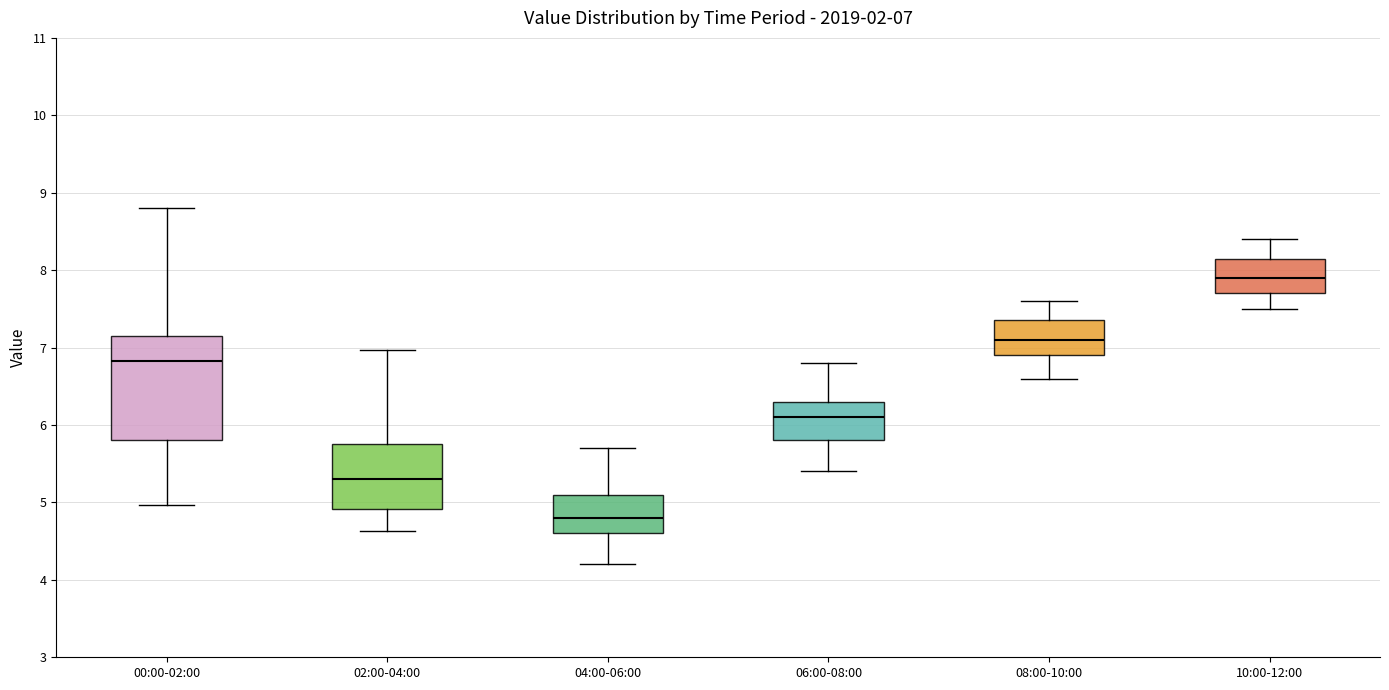

Which box is the tallest, from its lower edge to its upper edge?

00:00-02:00